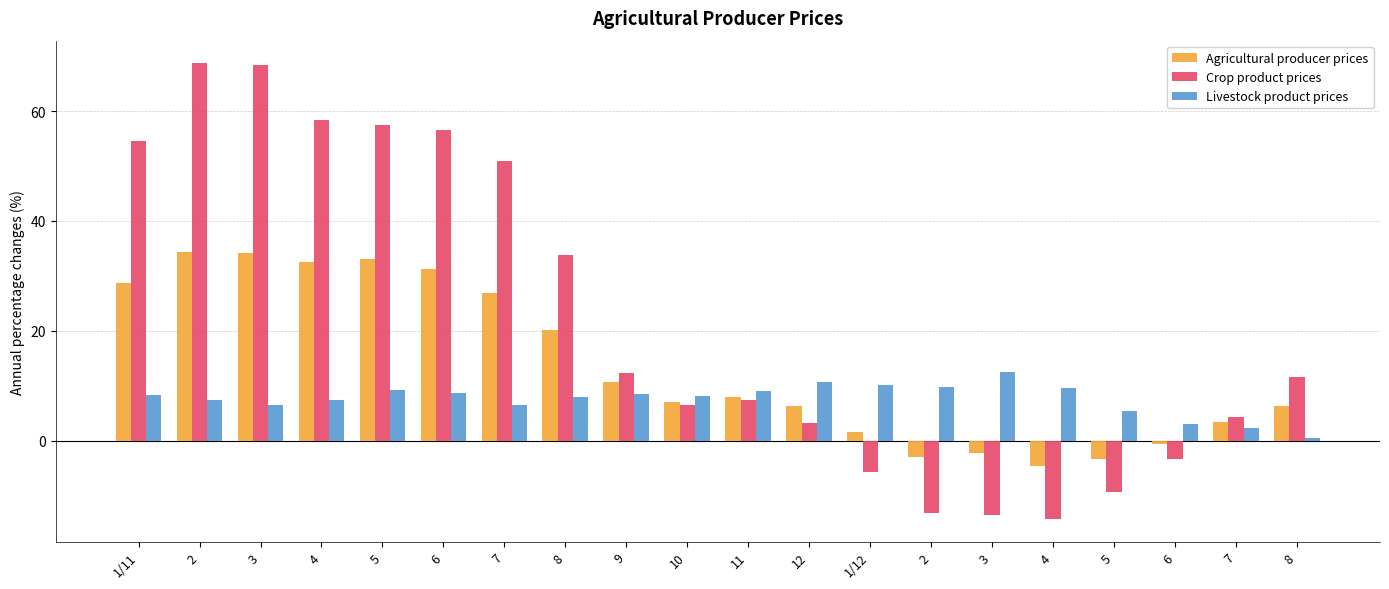

Reading right to left, what are all the values shown in this chart?

Agricultural producer prices: 8=6.3	7=3.3	6=-0.6	5=-3.4	4=-4.6	3=-2.3	2=-3.0	1/12=1.6	12=6.3	11=8.0	10=7.1	9=10.6	8=20.1	7=26.9	6=31.3	5=33.1	4=32.5	3=34.2	2=34.3	1/11=28.6
Crop product prices: 8=11.5	7=4.3	6=-3.3	5=-9.4	4=-14.3	3=-13.6	2=-13.2	1/12=-5.7	12=3.2	11=7.4	10=6.5	9=12.2	8=33.8	7=51.0	6=56.6	5=57.5	4=58.4	3=68.5	2=68.7	1/11=54.6
Livestock product prices: 8=0.5	7=2.3	6=3.0	5=5.4	4=9.5	3=12.5	2=9.7	1/12=10.1	12=10.6	11=9.1	10=8.1	9=8.4	8=7.9	7=6.5	6=8.6	5=9.2	4=7.4	3=6.4	2=7.4	1/11=8.2